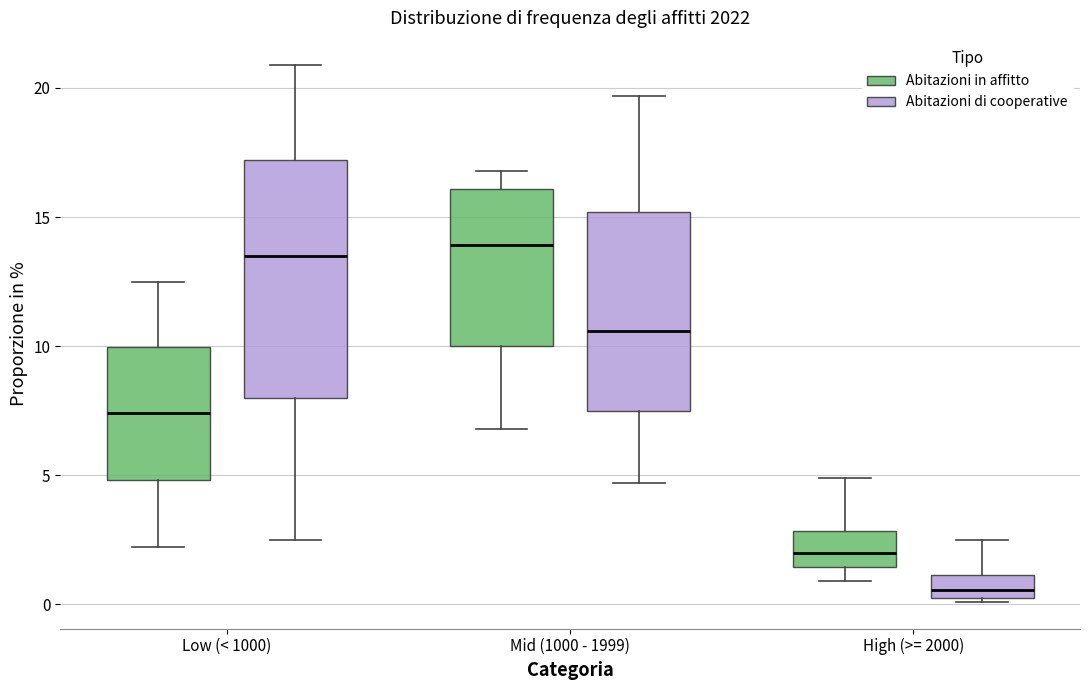

Reading left to right, transcribe this box plot: for each box, give where its median line is, the range the box spans, and where its two whiskers end, as read against the y-axis. The values are not printed on the chart, so give them approximately, as read against the axis.

Low (< 1000) (Abitazioni in affitto): median 7.5, box 5.0 to 10.0, whiskers 2.0 to 12.5
Low (< 1000) (Abitazioni di cooperative): median 13.5, box 8.0 to 17.0, whiskers 2.5 to 21.0
Mid (1000 - 1999) (Abitazioni in affitto): median 14.0, box 10.0 to 16.0, whiskers 7.0 to 17.0
Mid (1000 - 1999) (Abitazioni di cooperative): median 10.5, box 7.5 to 15.0, whiskers 4.5 to 19.5
High (>= 2000) (Abitazioni in affitto): median 2.0, box 1.5 to 3.0, whiskers 1.0 to 5.0
High (>= 2000) (Abitazioni di cooperative): median 0.5 (just above the box's lower edge), box 0.5 to 1.0, whiskers 0.0 to 2.5